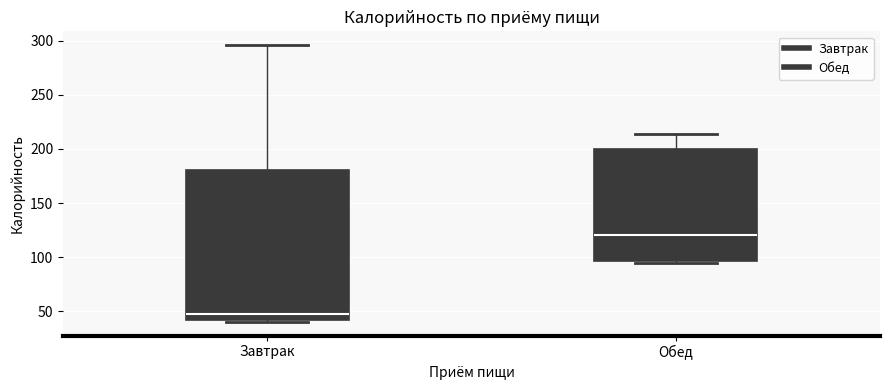

Reading left to right, transcribe this box plot: for each box, give where its median line is, the range the box spans, and where its two whiskers end, as read against the y-axis. The values are not printed on the chart, so give them approximately, as read against the axis.

Завтрак: median 45, box 40 to 180, whiskers 40 to 295
Обед: median 120, box 95 to 200, whiskers 95 (just below the box's lower edge) to 215